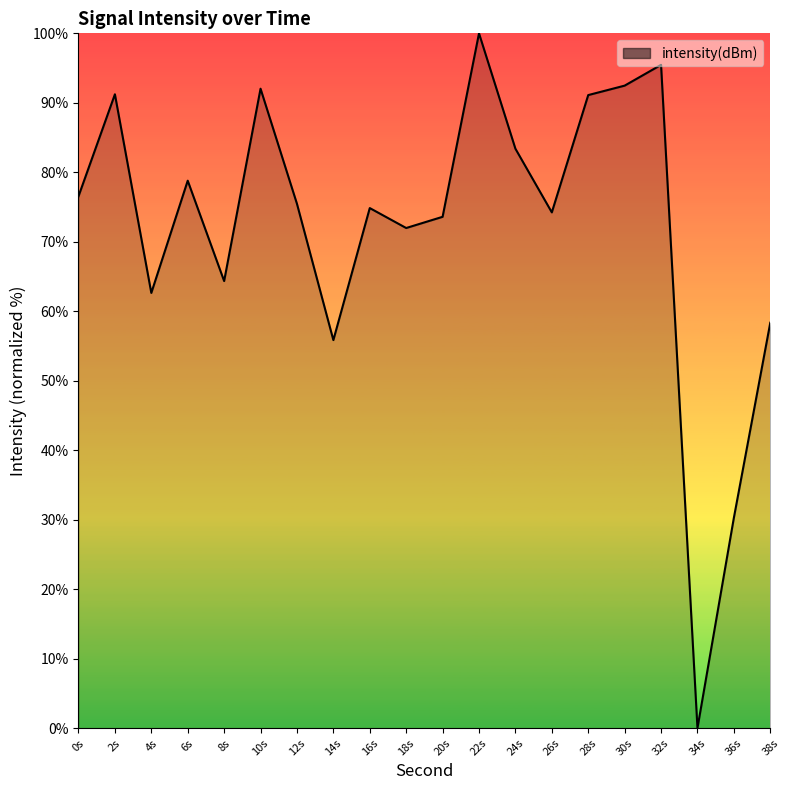

True or false: the data has more than 0 interior local peaks.

True